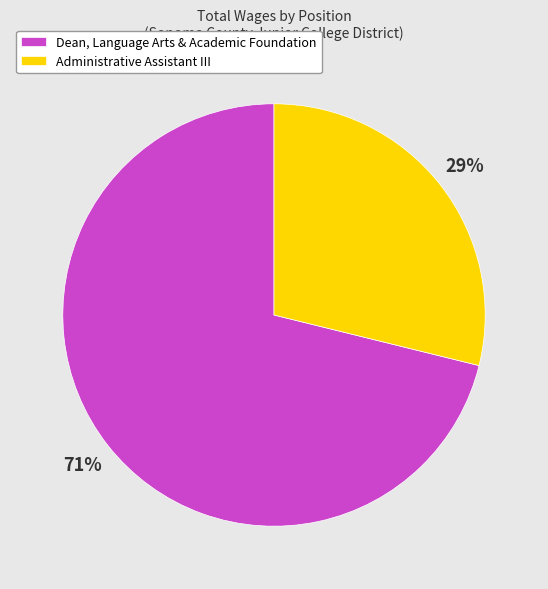

How many slices are in this pie chart?

2